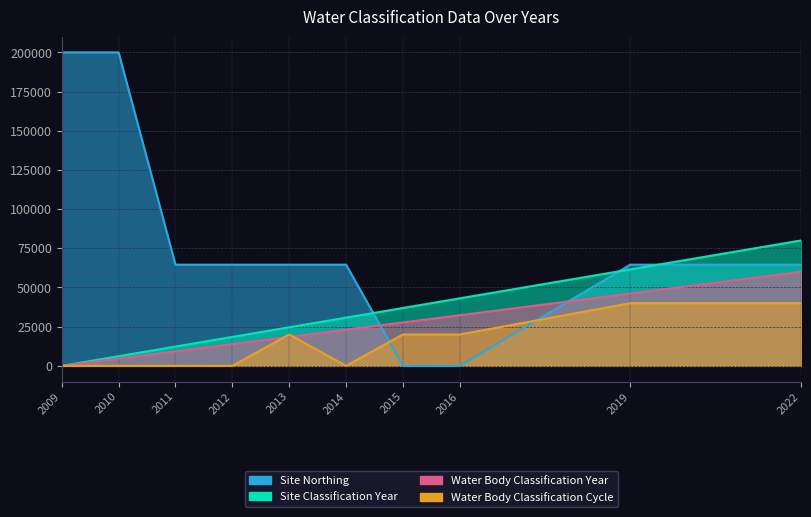

Which category has the lowest value across all series?

2015